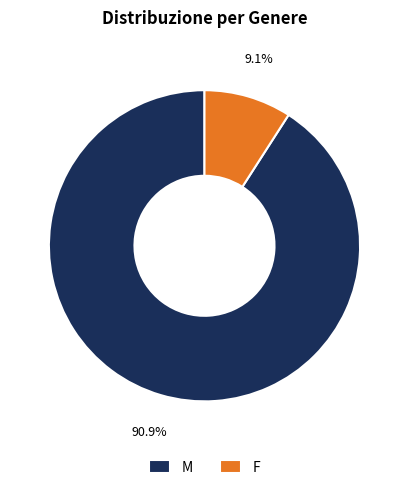

Which slice is the smallest?

F